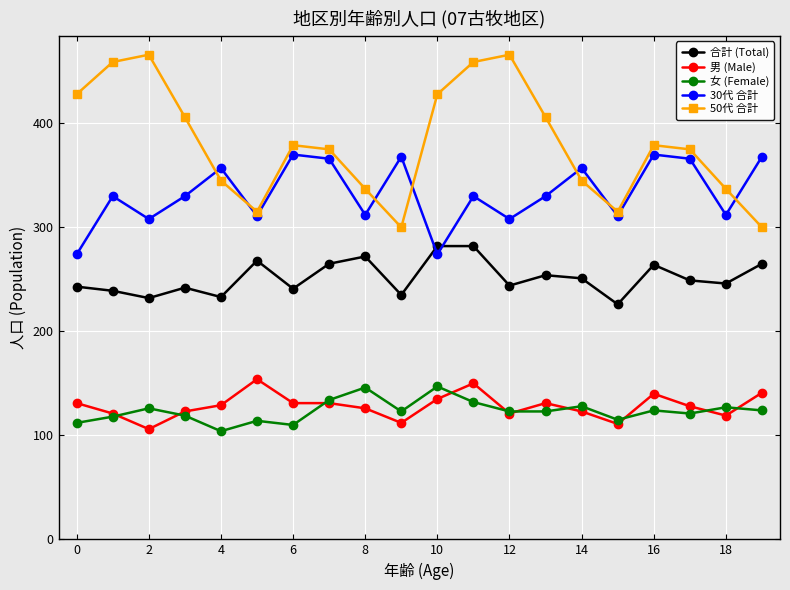

Which series has the largest range (max minus min)?

50代 合計